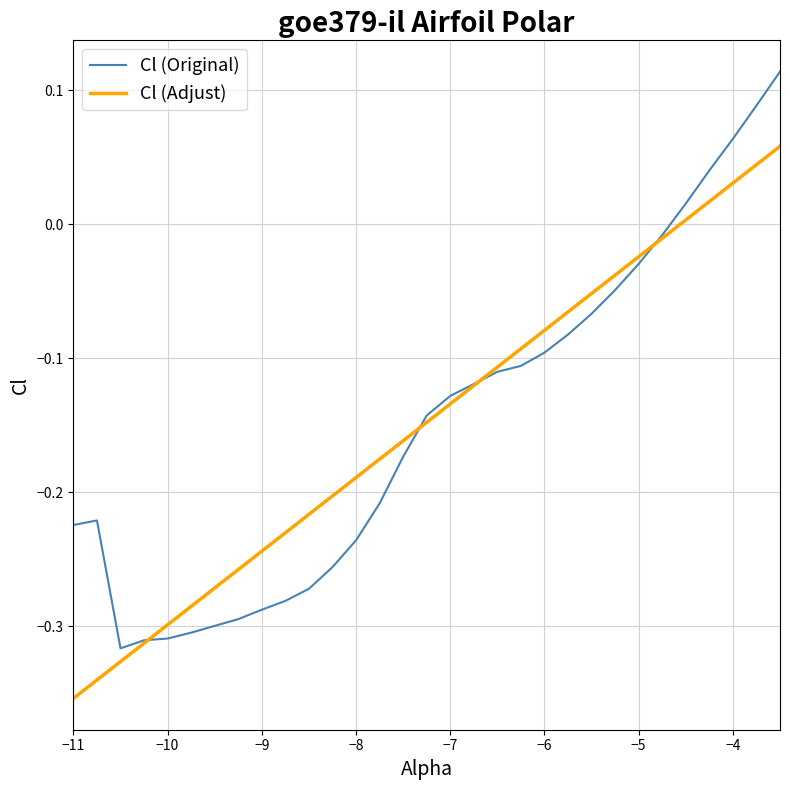

Which series has the largest range (max minus min)?

Cl (Original)